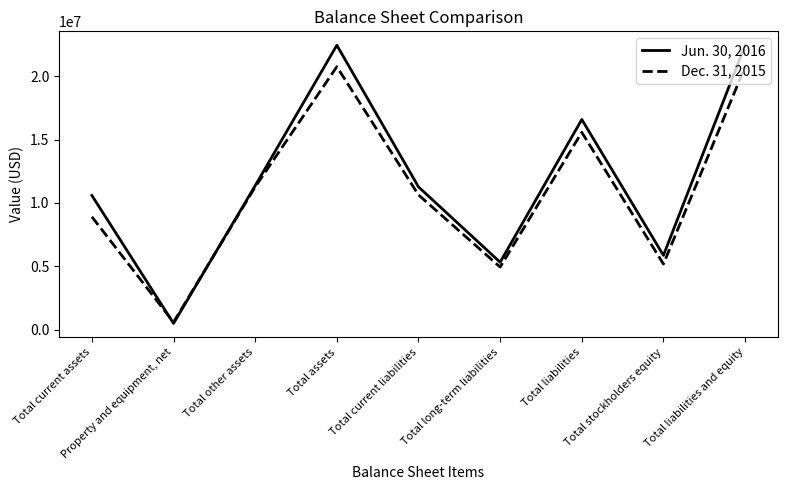

Which category has the lowest value across all series?

Property and equipment, net